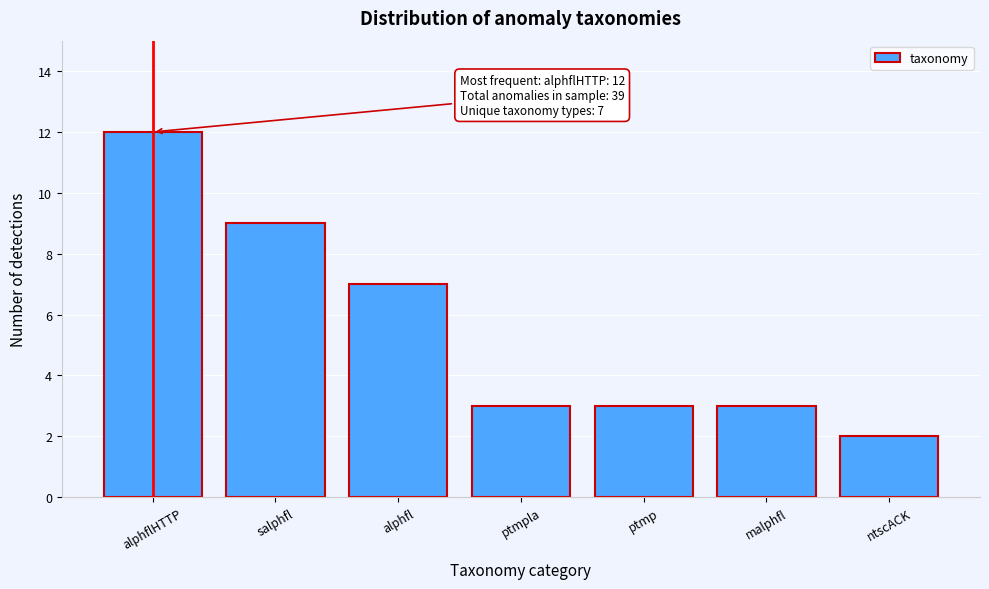

Reading right to left, transcribe all the data shown in this chart.

ntscACK=2	malphfl=3	ptmp=3	ptmpla=3	alphfl=7	salphfl=9	alphflHTTP=12